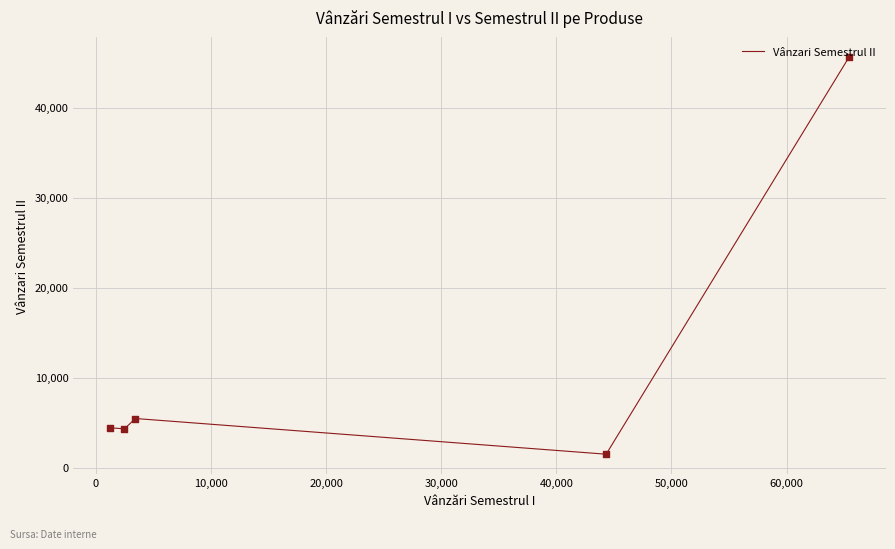

True or false: there are more than 2 points higher than both neighbors.

False